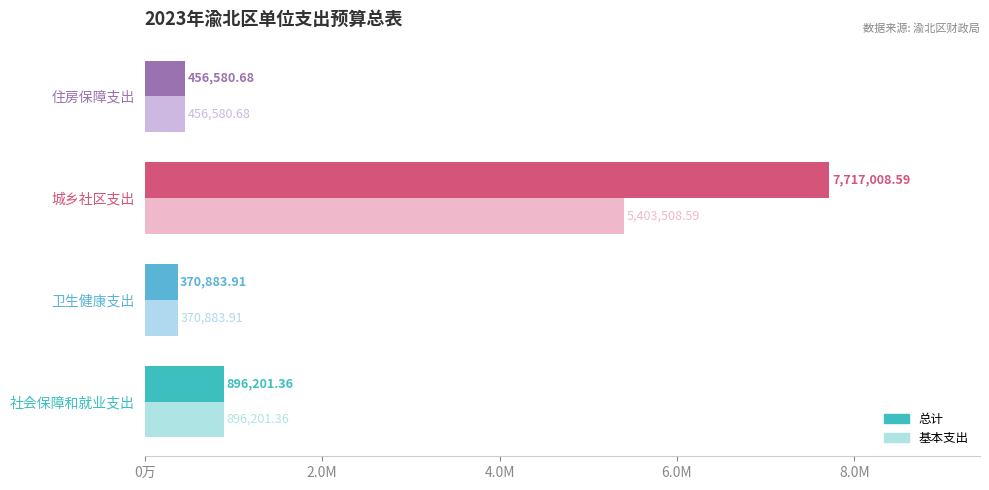

What is the difference between the maximum and minimum values in the 基本支出 series?

5032624.7